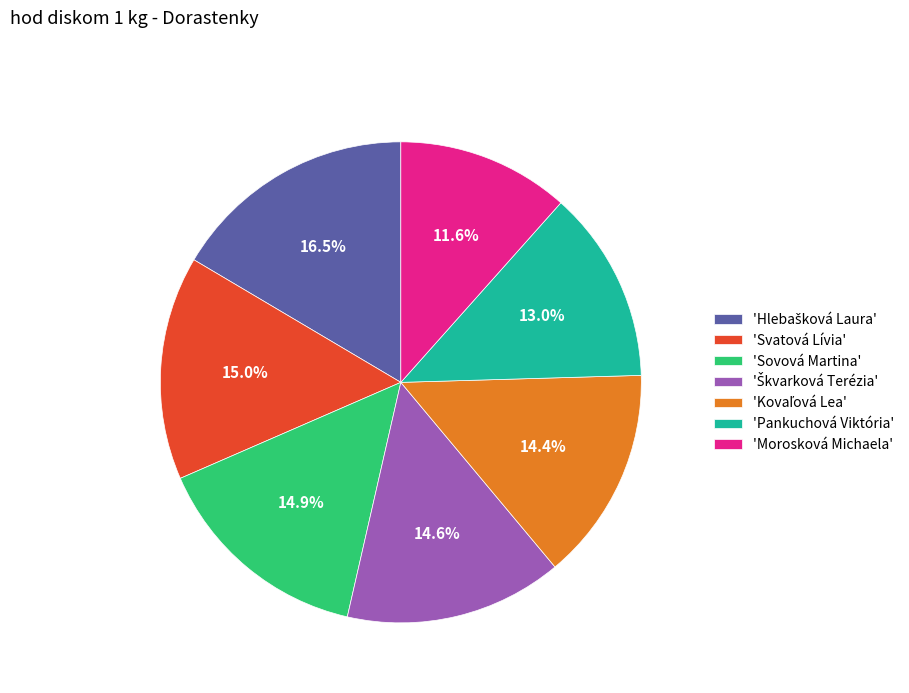

Which slice is the smallest?

'Morosková Michaela'